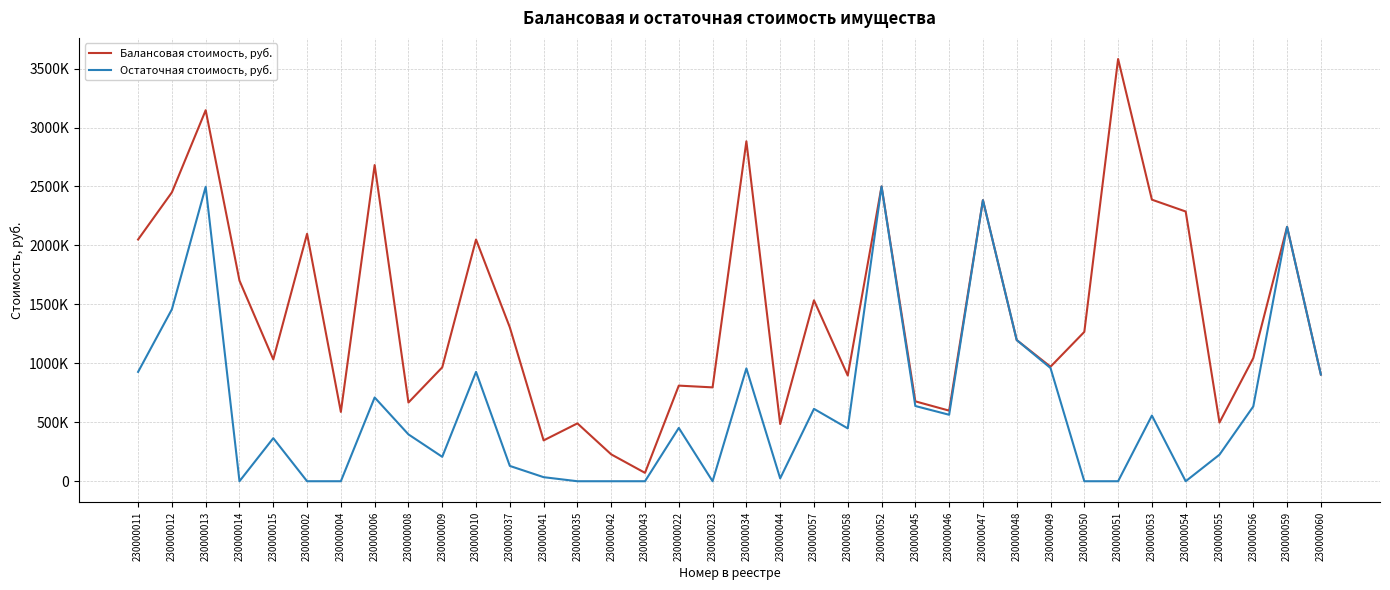

What position from the right is 230000045?

13